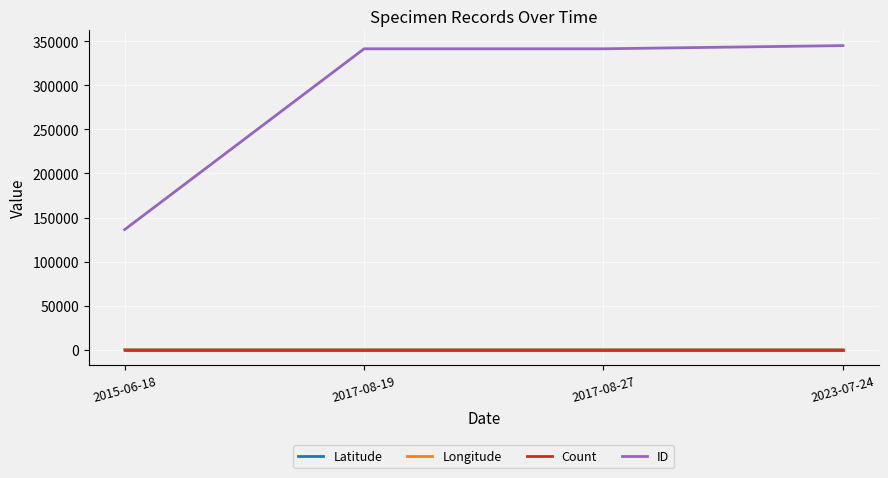

True or false: Count and ID intersect in this chart.

False